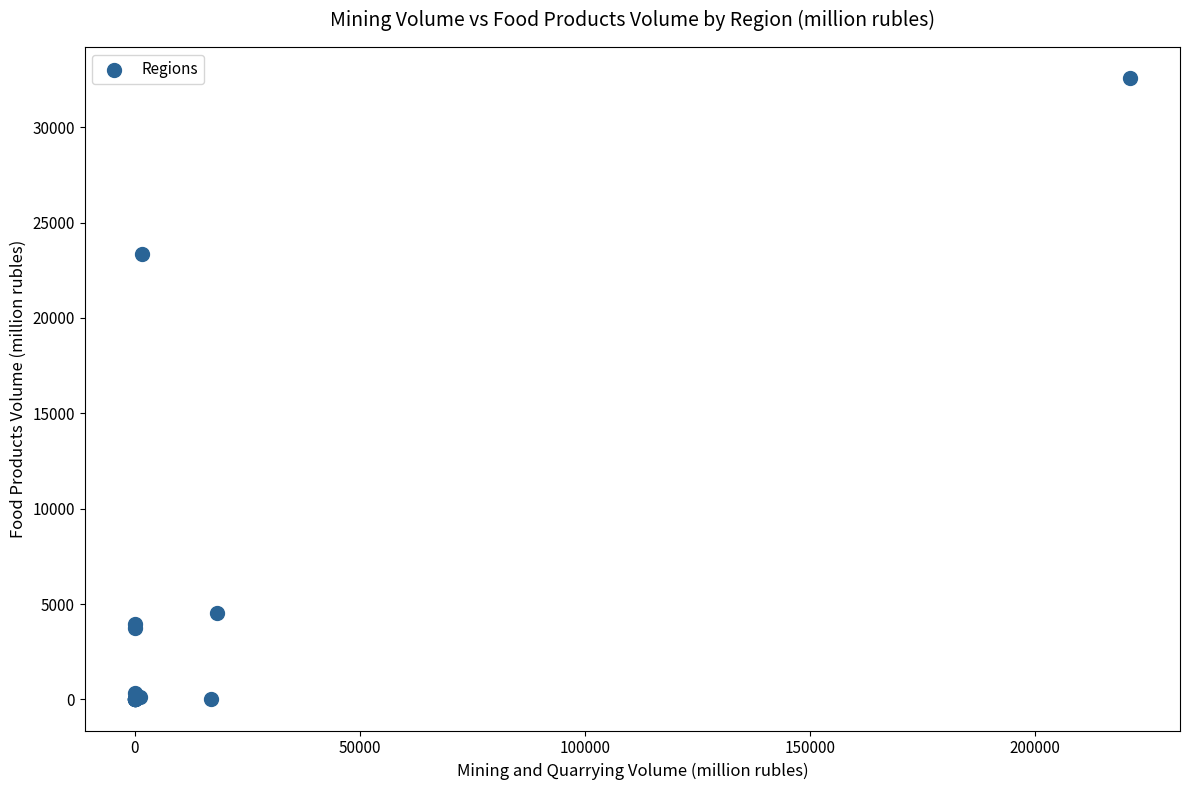

What Y value in the scatter plot is closest to 16289?

23359